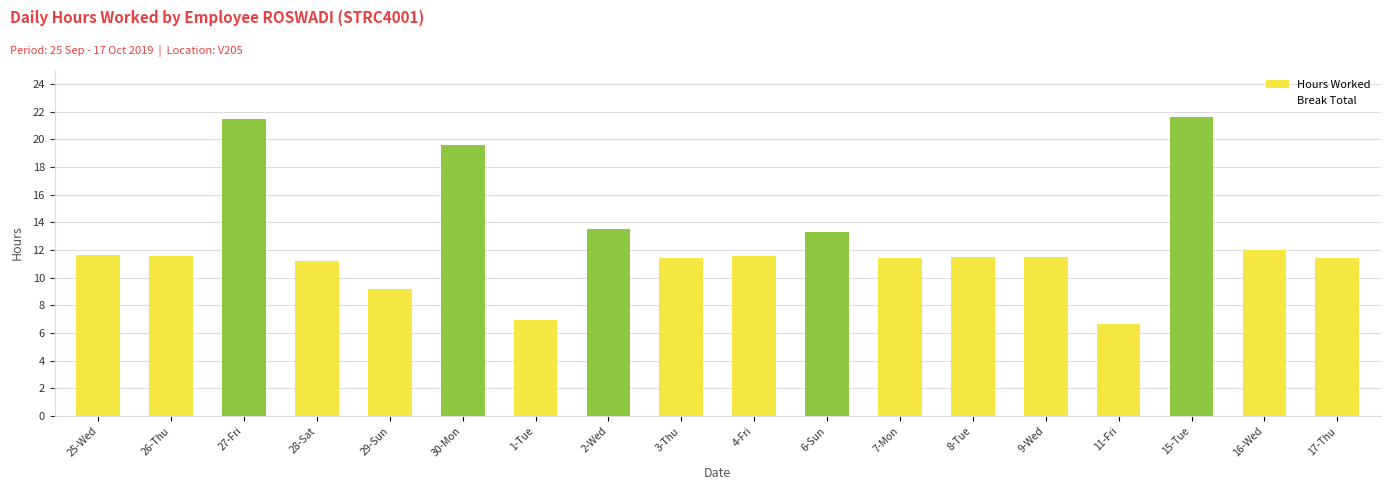

What is the sum of all values?

227.4